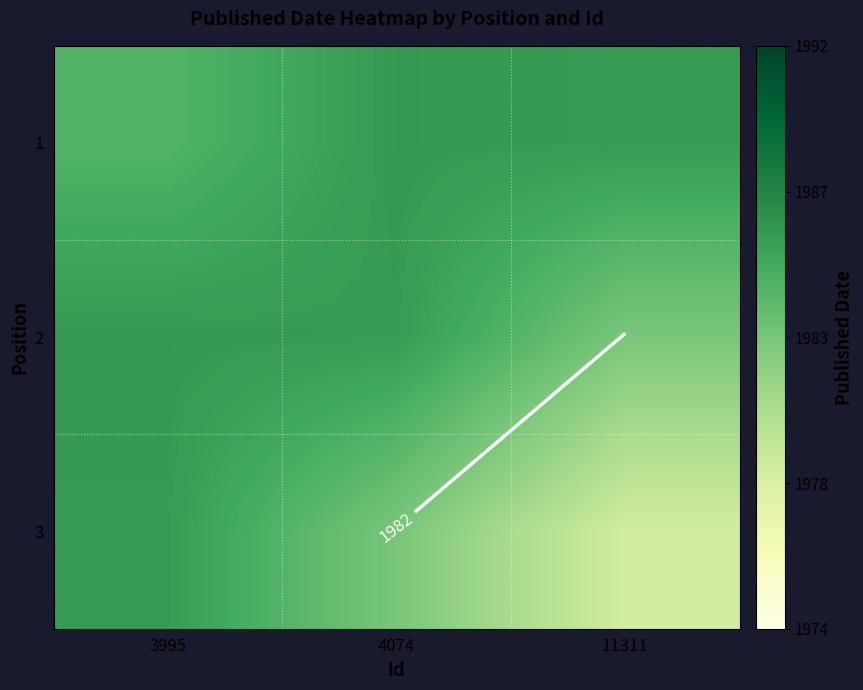

The 3 series shows 0.1 at 11311. True or false?

False